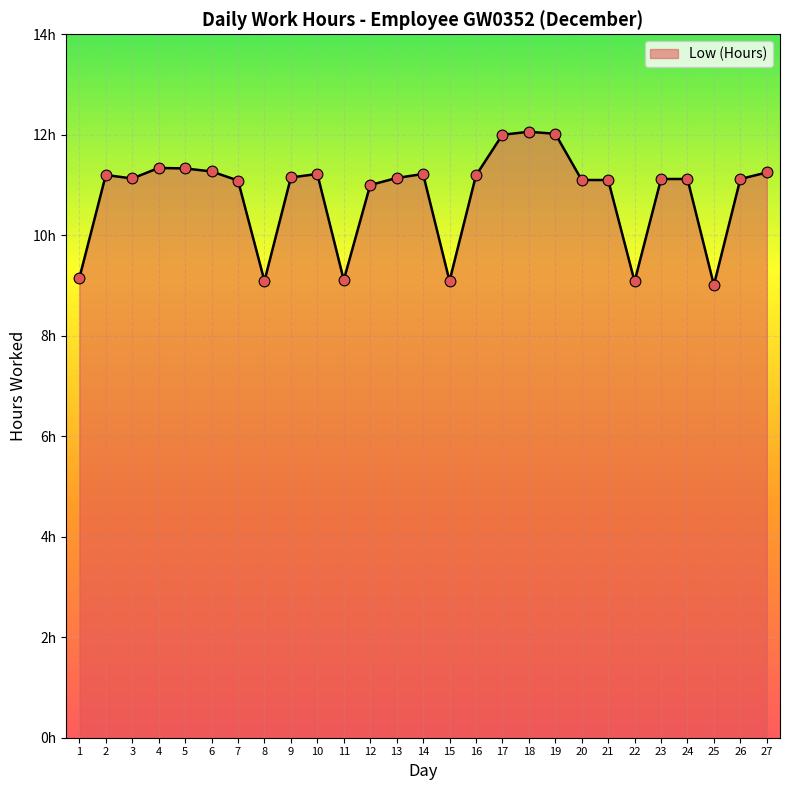

What is the change in value from 1 to 14?

+2.1